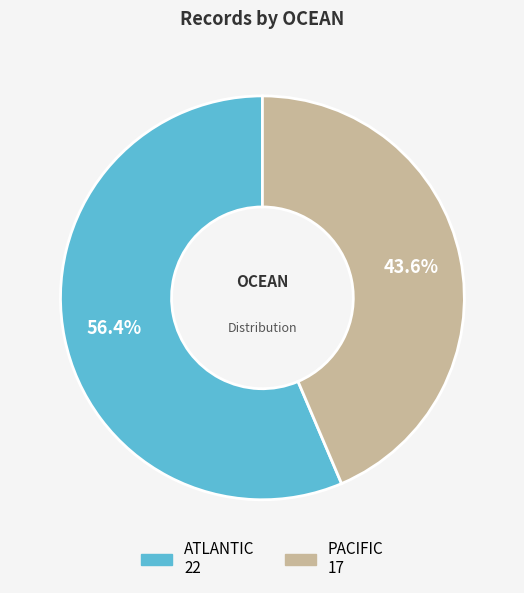

Does any single category account for the majority?

Yes